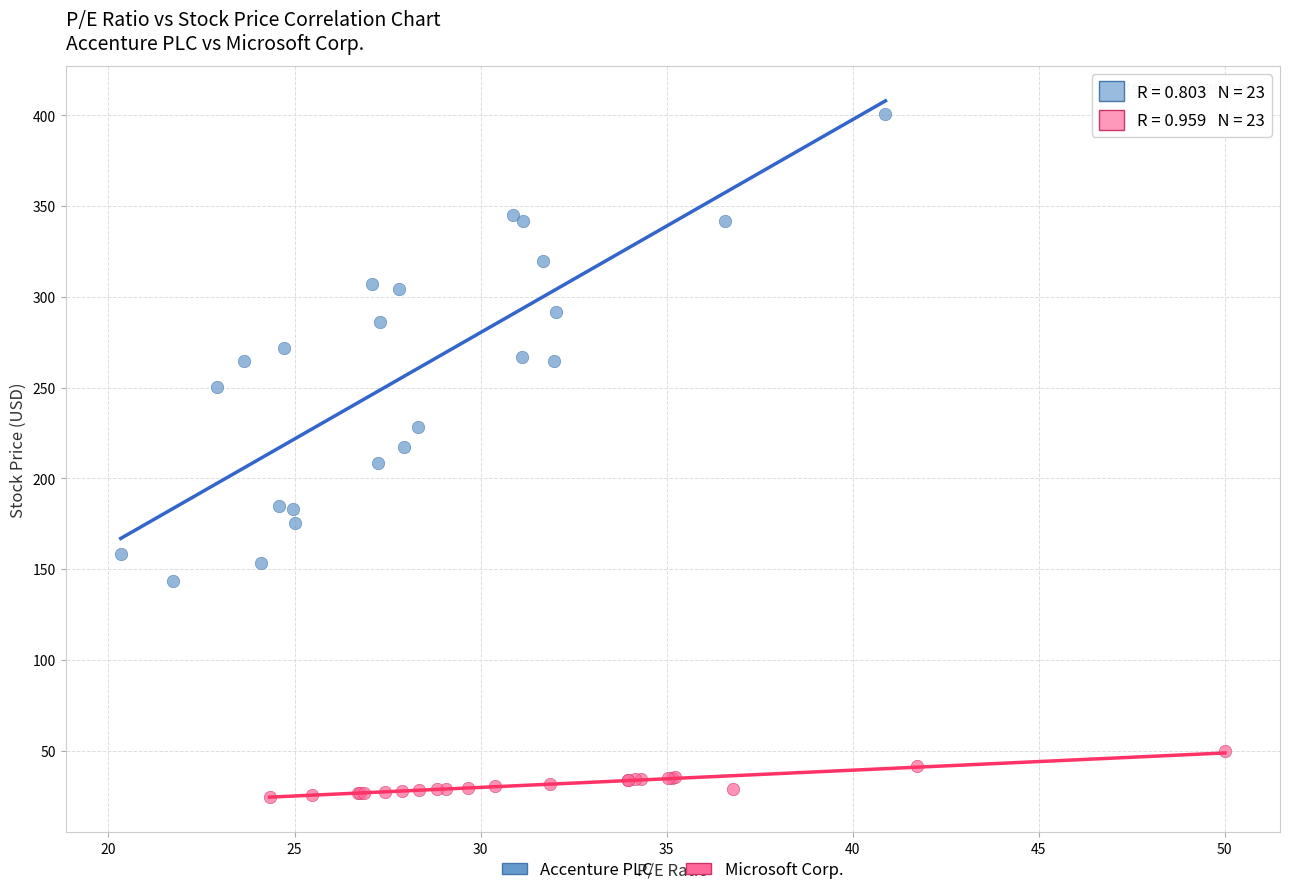

Which series contains the highest Y value?

Accenture PLC